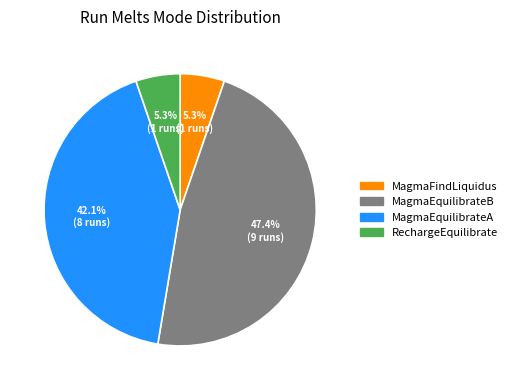

Between MagmaFindLiquidus and MagmaEquilibrateB, which is larger?

MagmaEquilibrateB